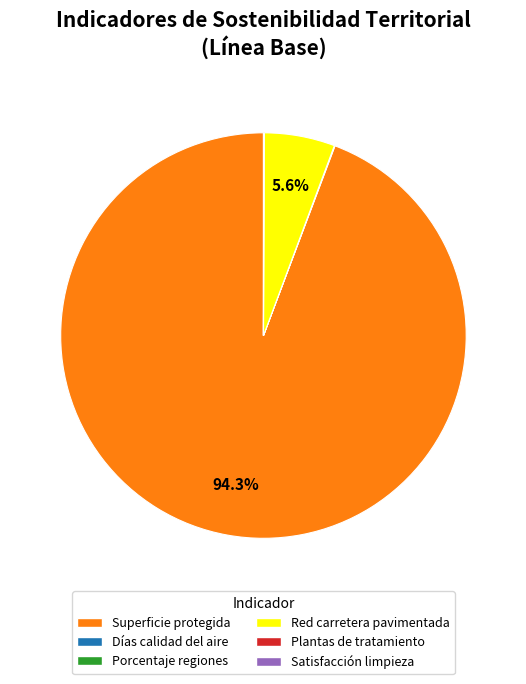

Which category has the biggest portion of the pie?

Superficie protegida